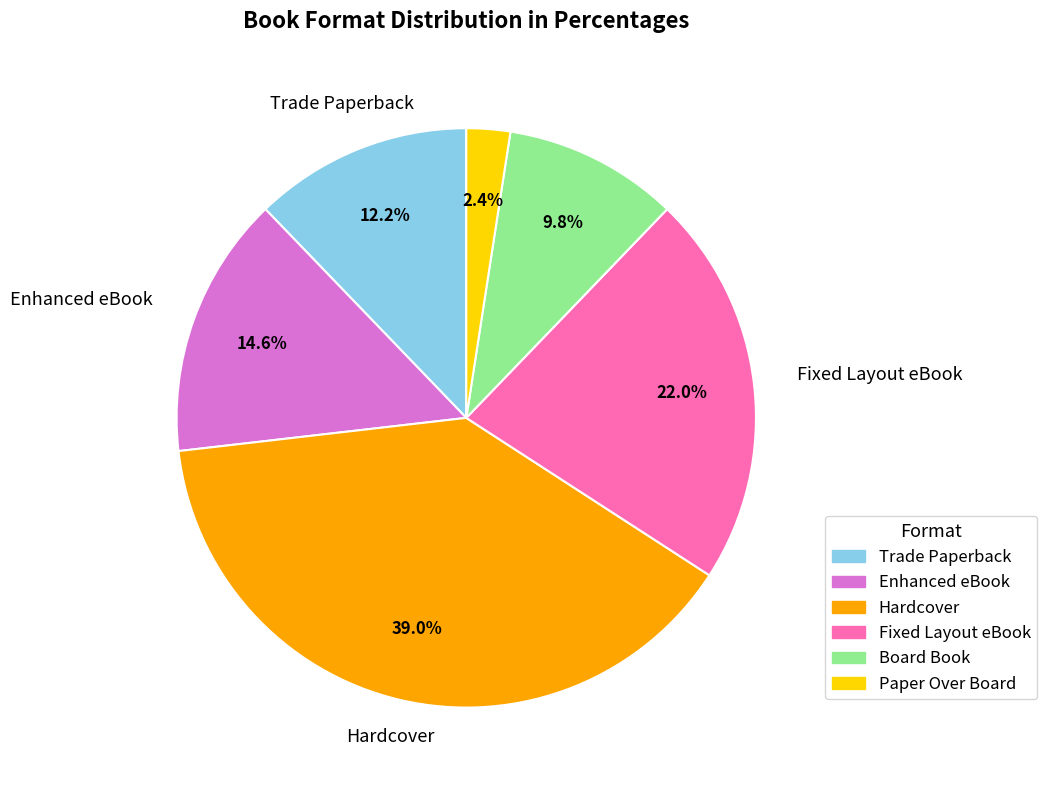

True or false: Board Book accounts for 1% of the total.

False